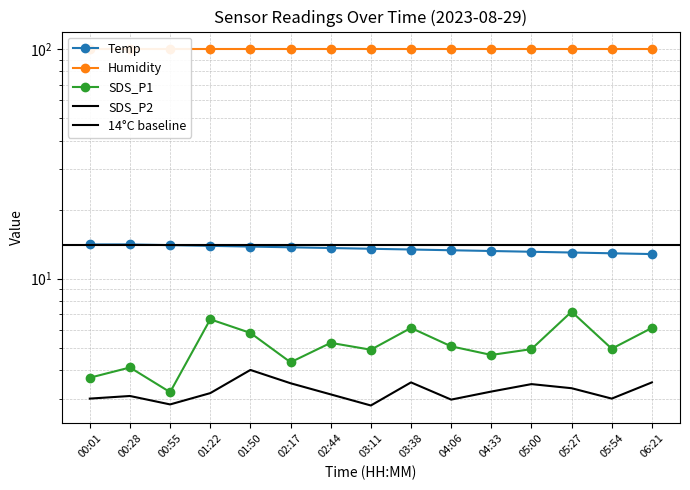

Where is Temp nearest to the value 13?

05:27